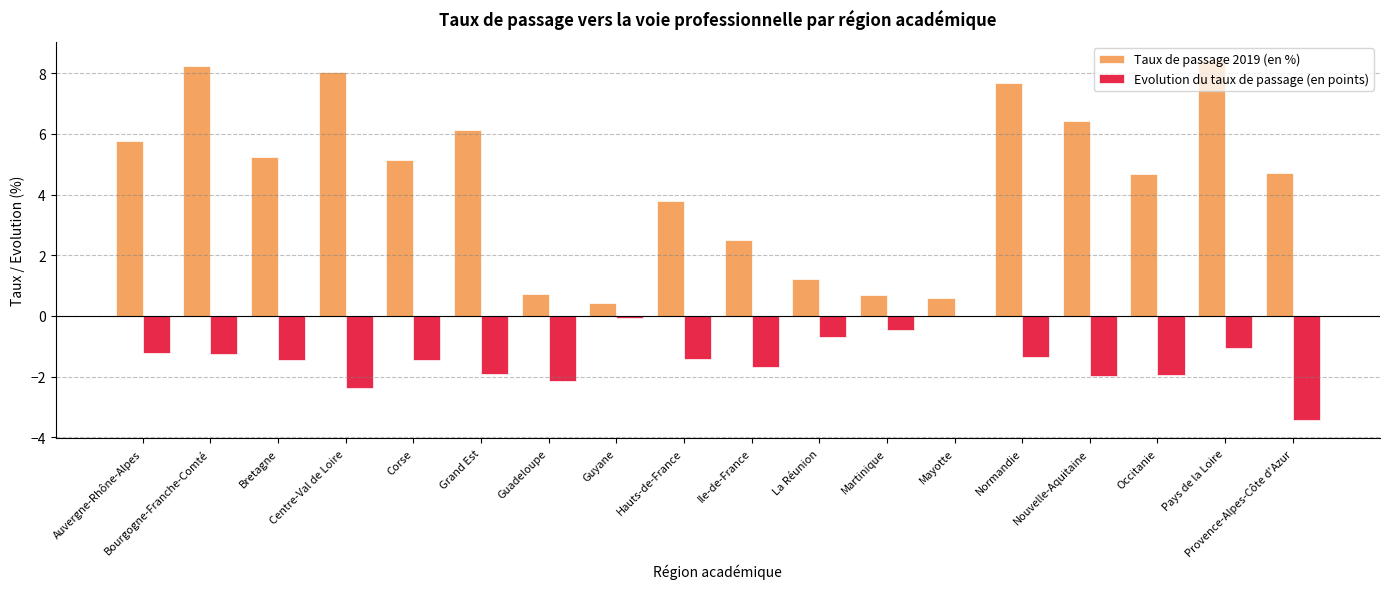

At which category does the chart reach its peak across all series?

Pays de la Loire